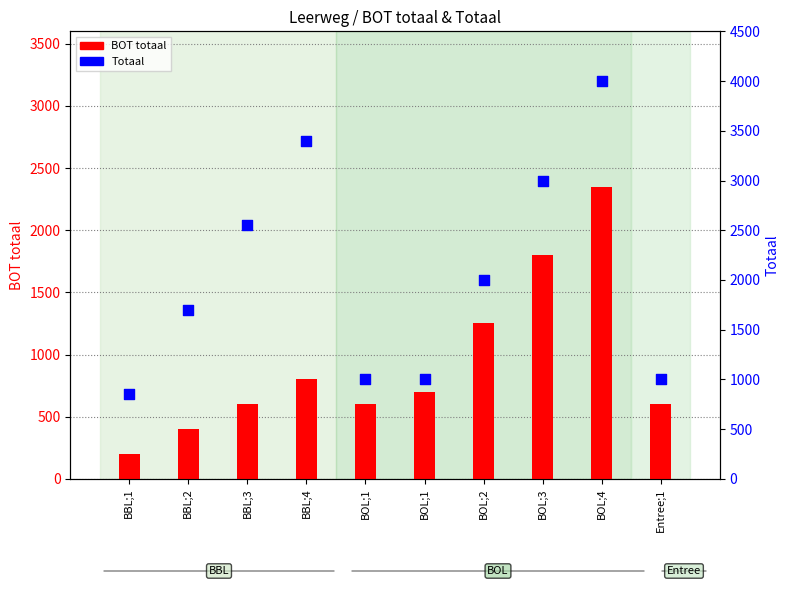

Is the value of Totaal at BOL;1 greater than the value of BOT totaal at BOL;3?

No